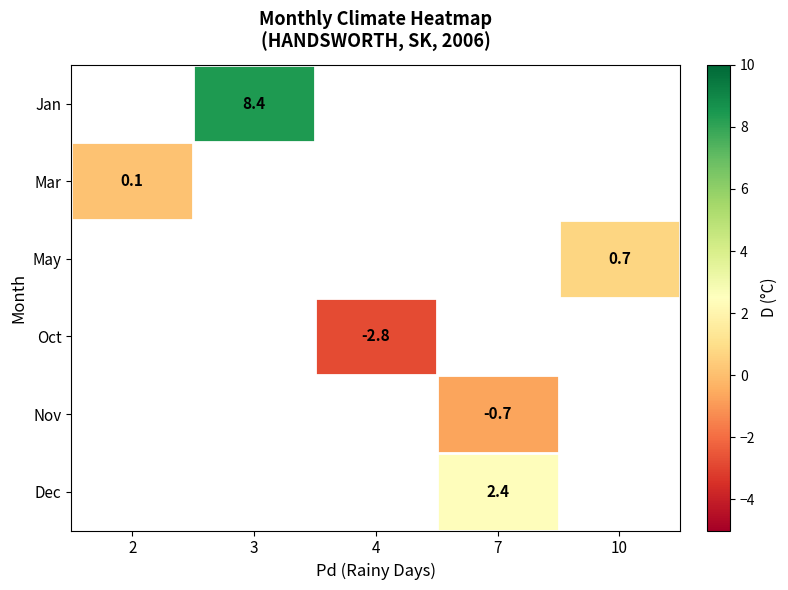

At which category does the chart reach its peak across all series?

3